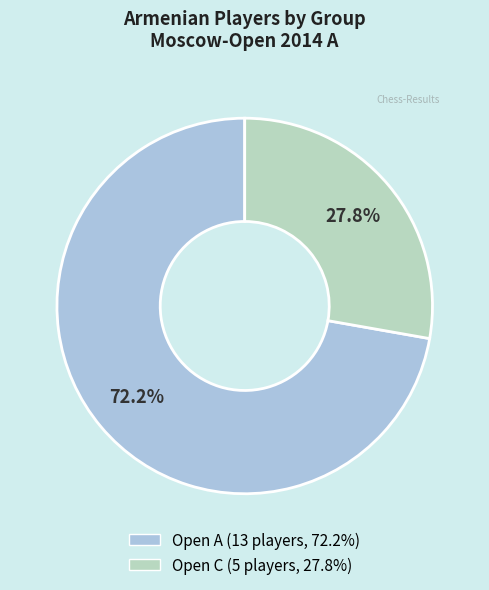

To the nearest percent, what is the average slice percentage?

50%